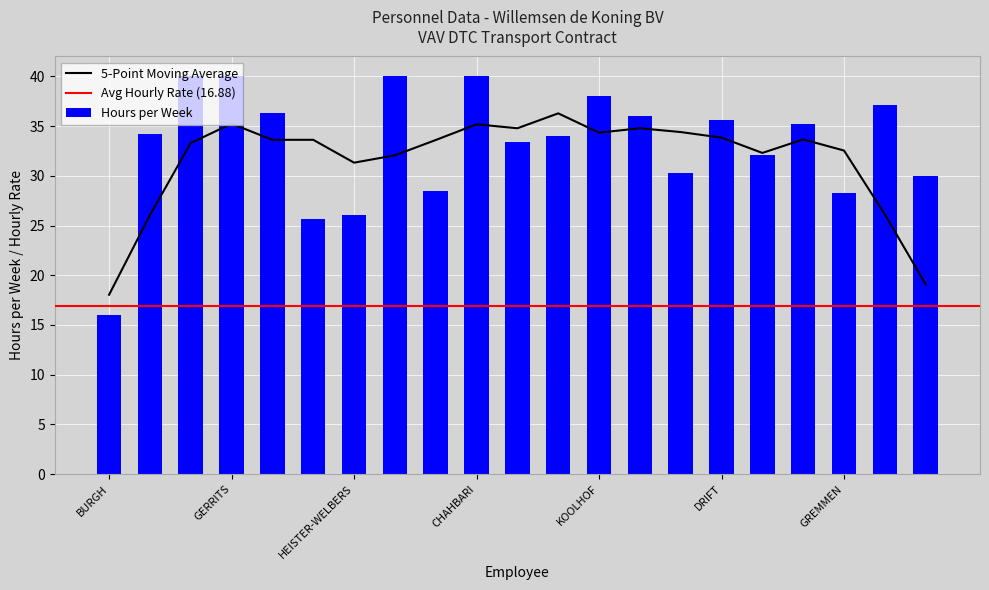

What is the difference between the second highest and second lowest values in the Hours per Week series?

14.3